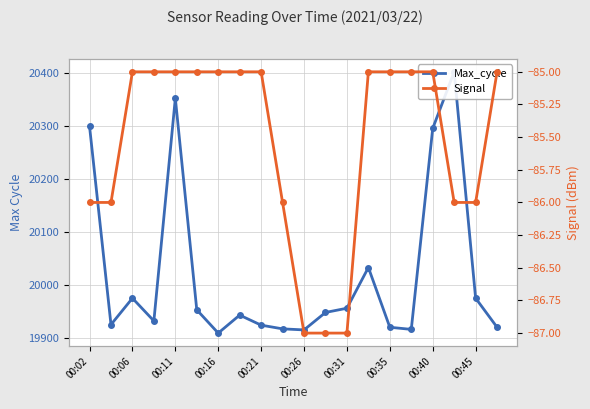

Reading right to left, what are all the values shown in this chart?

Max_cycle: 19920	19975	20403	20296	19916	19920	20033	19956	19948	19915	19917	19924	19943	19909	19953	20353	19932	19975	19925	20300
Signal: -85	-86	-86	-85	-85	-85	-85	-87	-87	-87	-86	-85	-85	-85	-85	-85	-85	-85	-86	-86